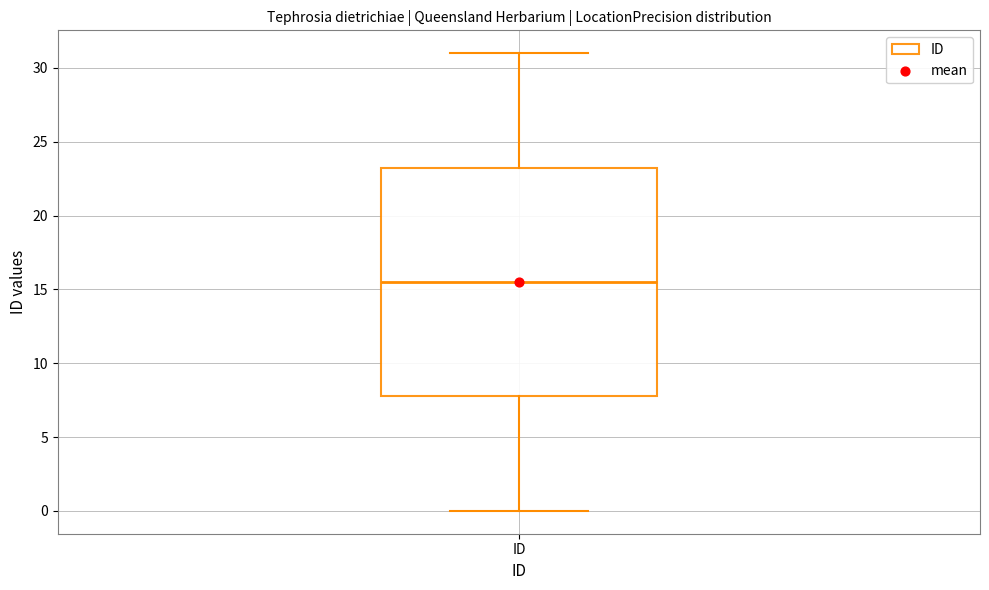

Where does the lower whisker of the box for ID end on the y-axis? The values are not printed on the chart, so give them approximately, as read against the axis.

0.0